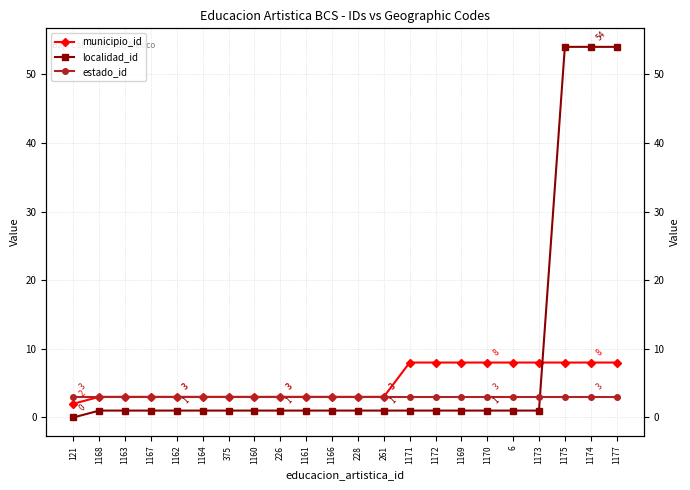

Rank the series at 1169 from highest to lowest value.

municipio_id, estado_id, localidad_id